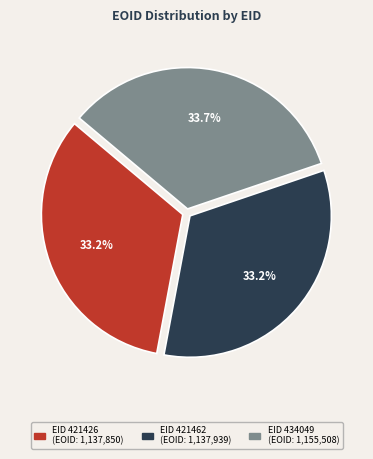

Is there any slice that represents more than half of the pie?

No